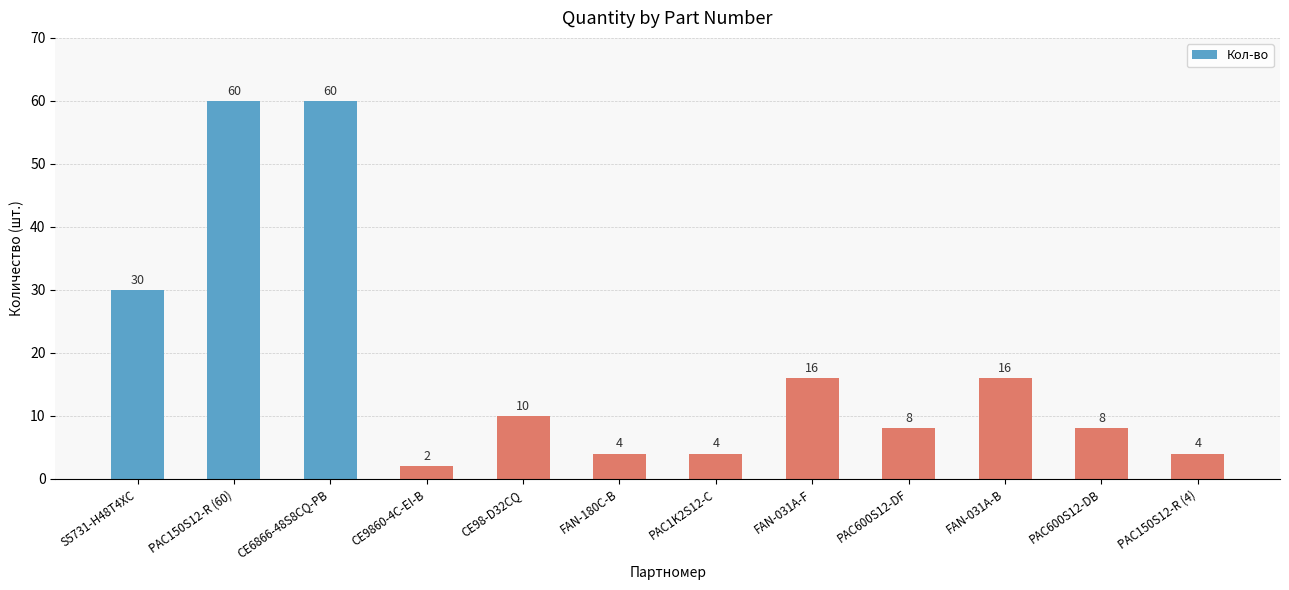

Where is the data nearest to the value 31?

S5731-H48T4XC